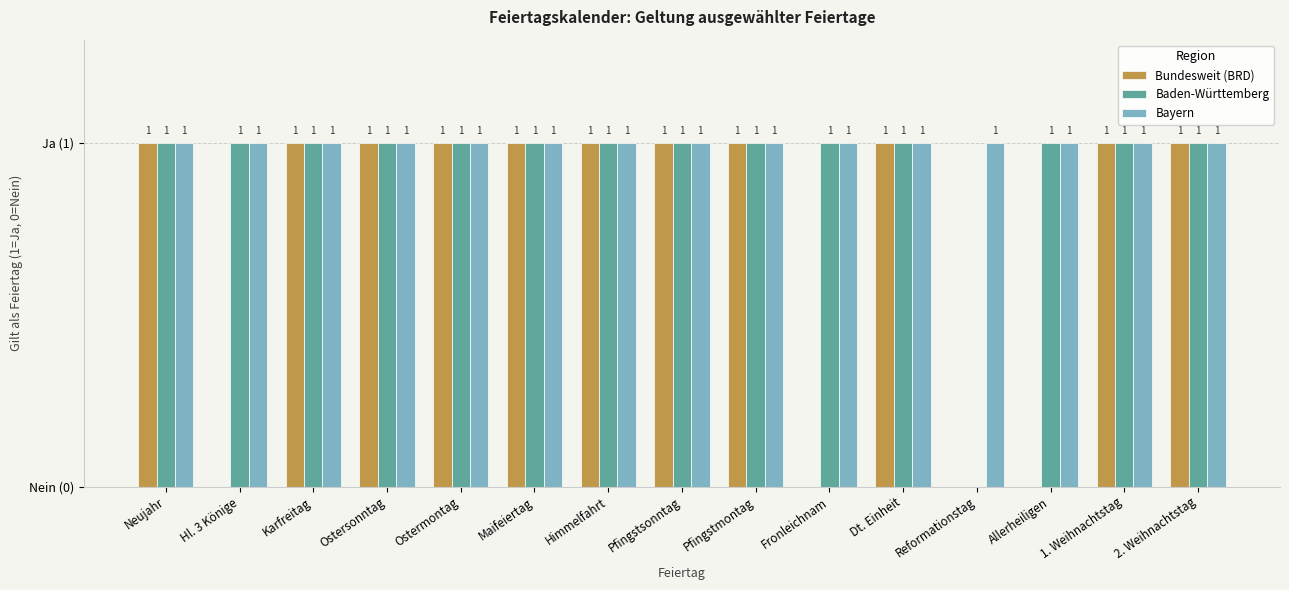

What is the label of the 15th bar from the right?

Neujahr